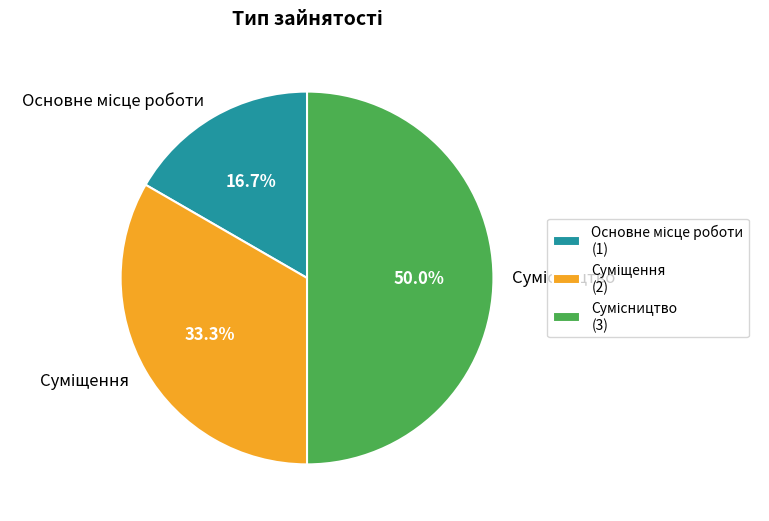

To the nearest percent, what is the average slice percentage?

33%